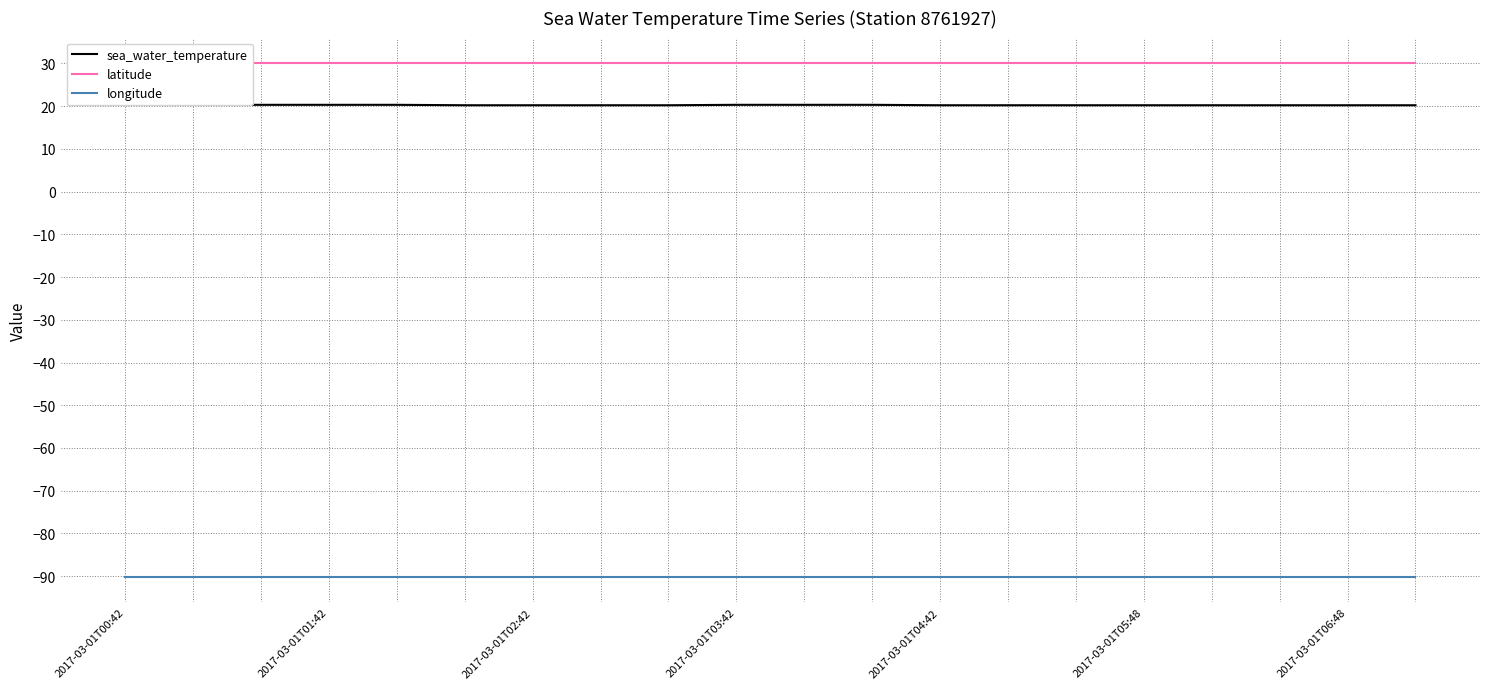

The value of sea_water_temperature at 12 is 9.7. True or false?

False